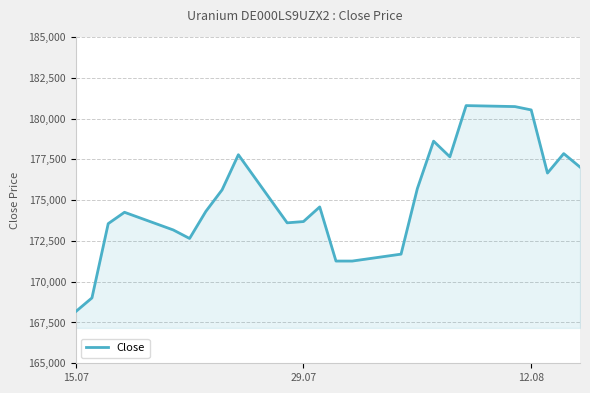

What is the maximum value shown in the chart?

180795